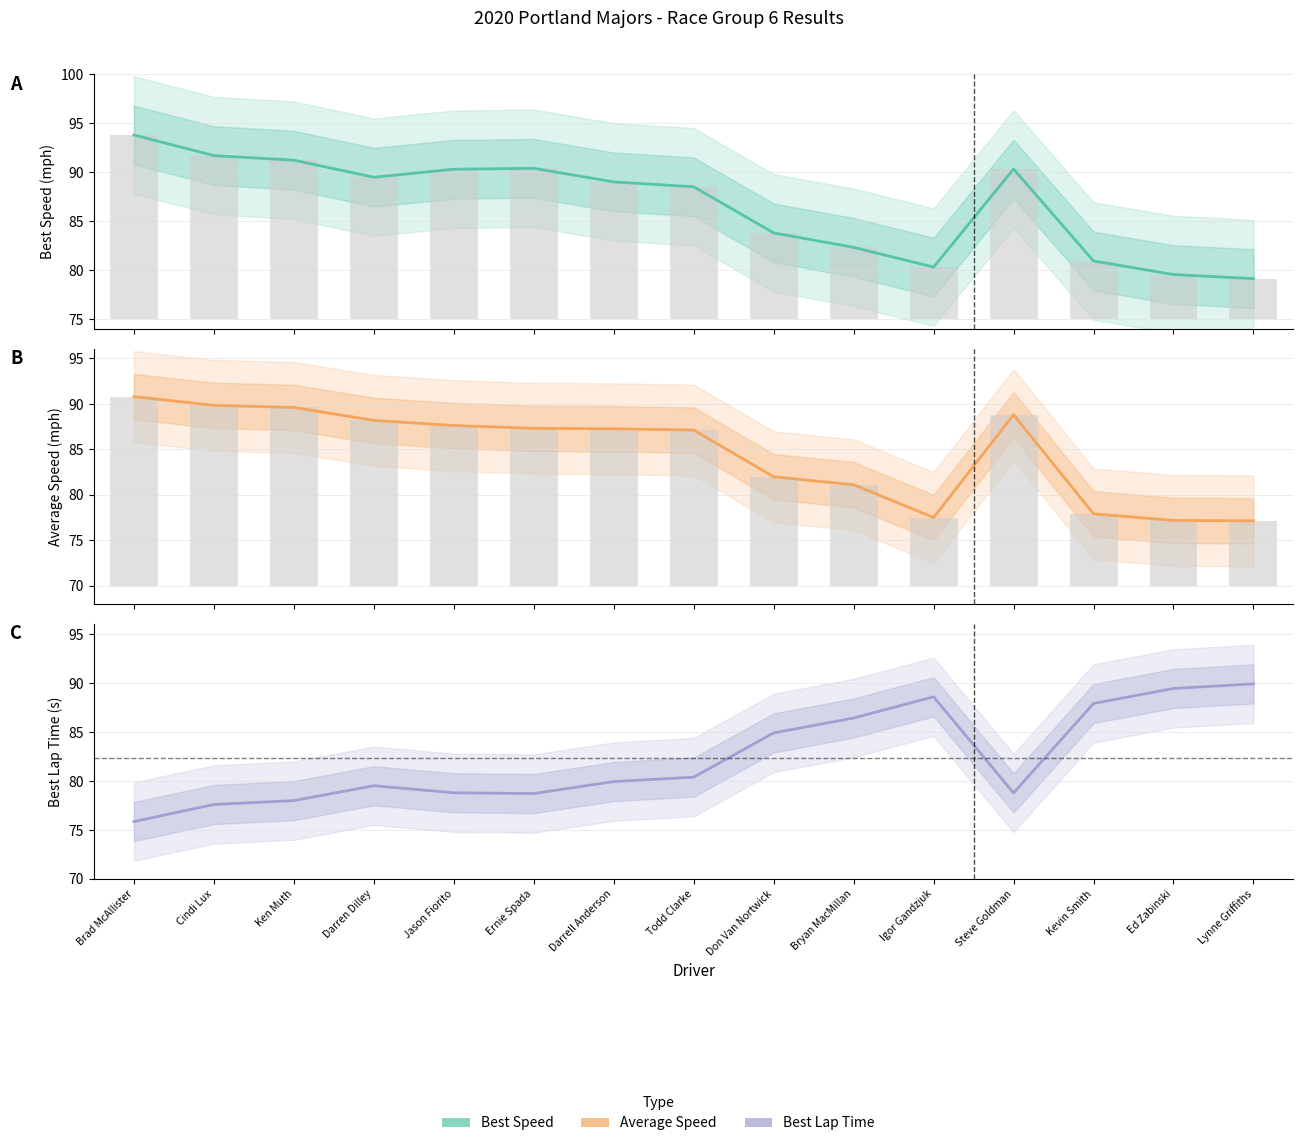

What position from the right is Lynne Griffiths?

1